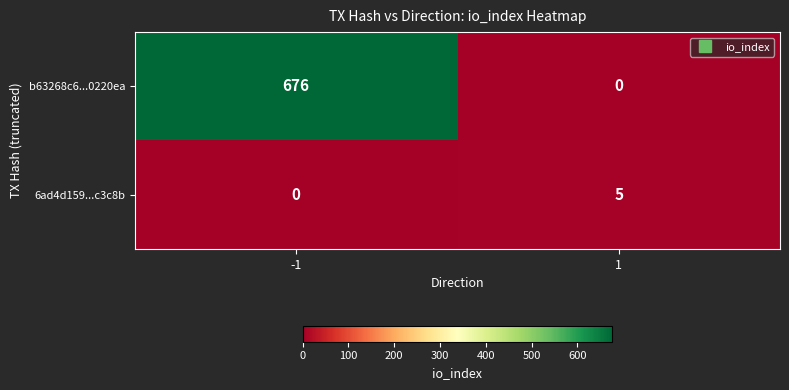

List the series in order of their peak value, highest first.

b63268c6...0220ea, 6ad4d159...c3c8b